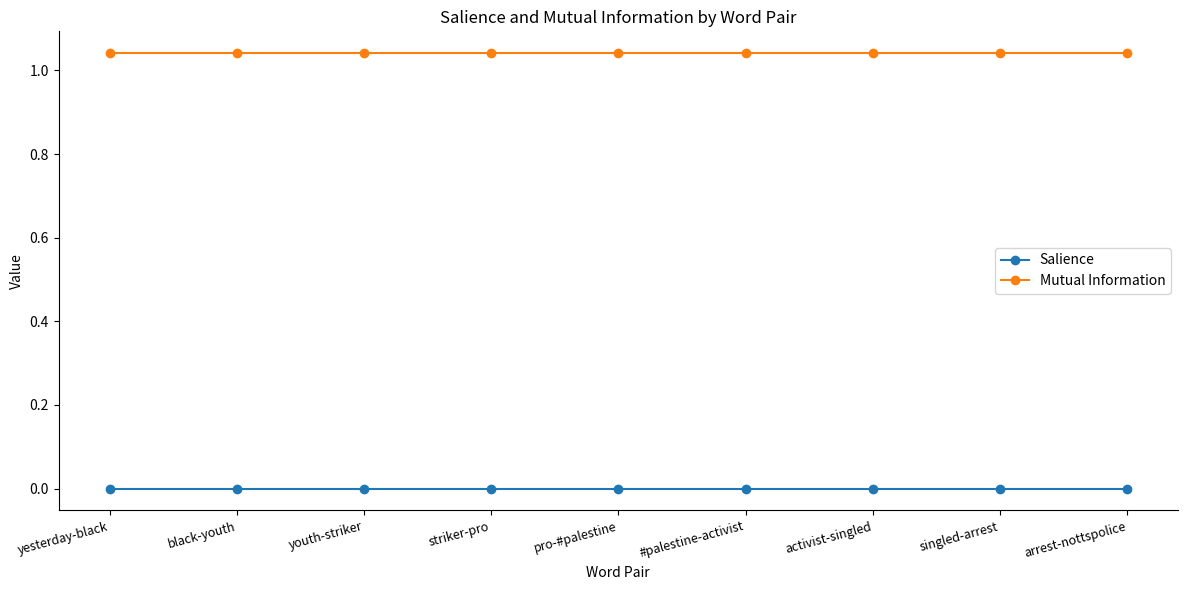

Does the chart display data point markers on the line(s)?

Yes